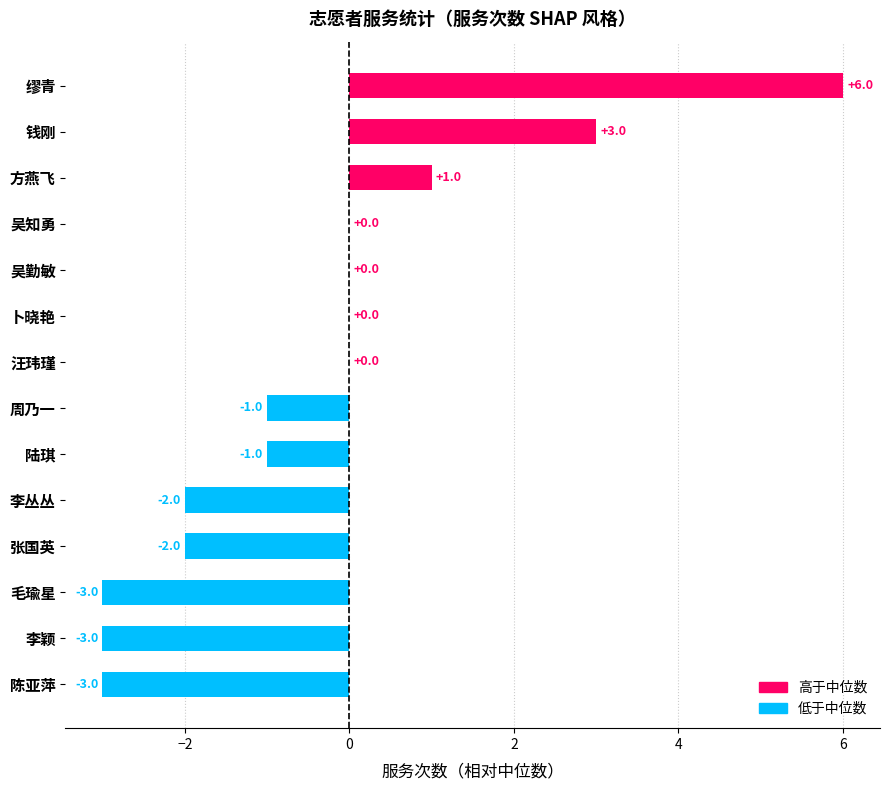

Which has a higher value, 钱刚 or 周乃一?

钱刚